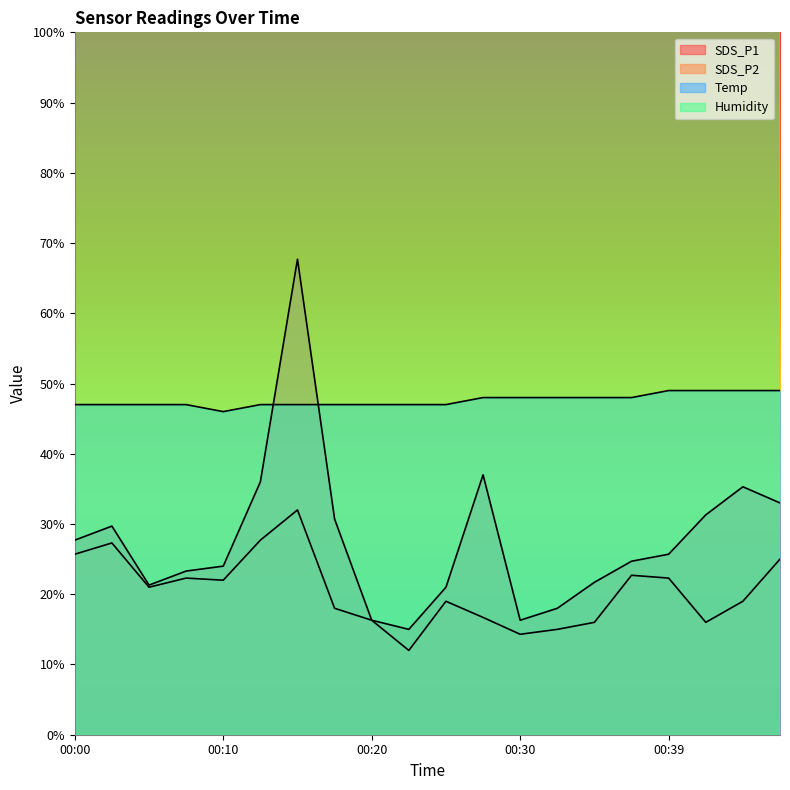

True or false: SDS_P2 has more than 2 interior local peaks.

True